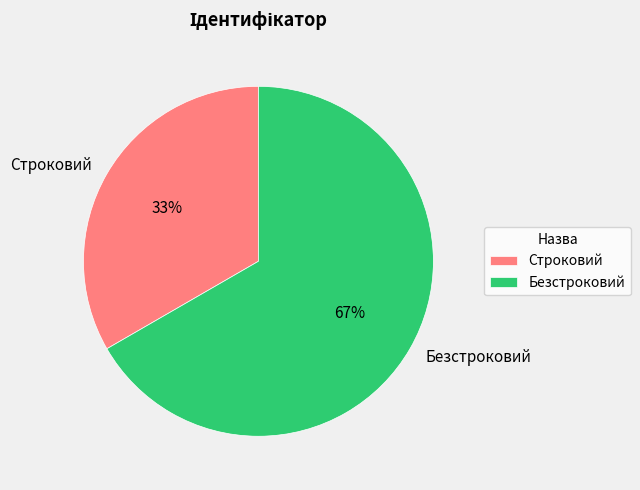

Which slice is the largest?

Безстроковий